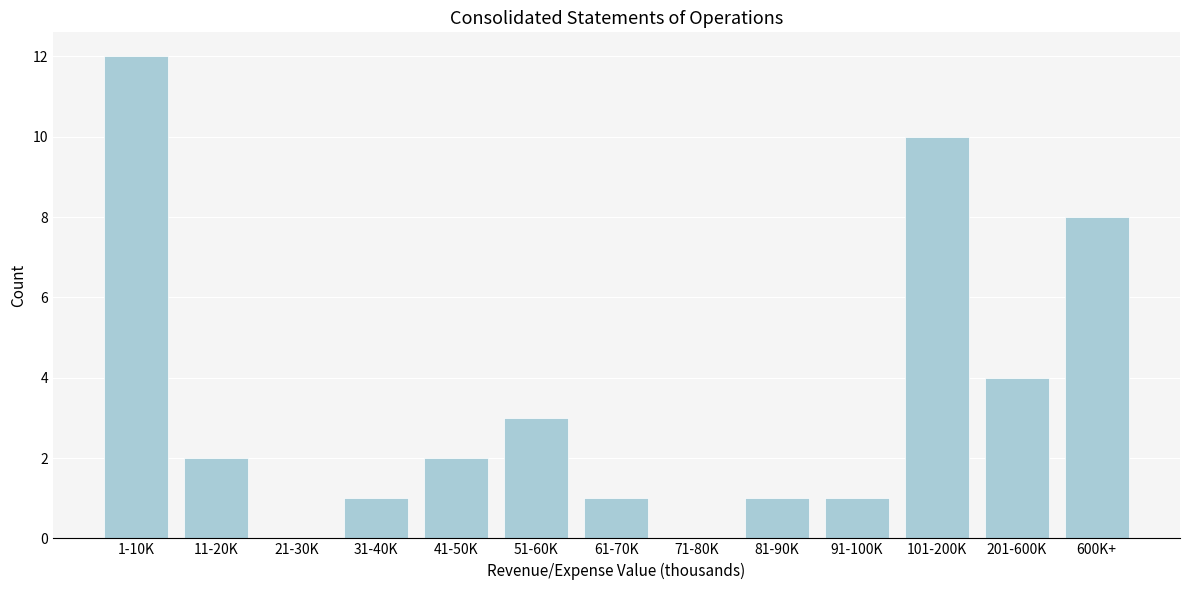

Reading left to right, list all the values displayed in this chart.

1-10K=12	11-20K=2	21-30K=0	31-40K=1	41-50K=2	51-60K=3	61-70K=1	71-80K=0	81-90K=1	91-100K=1	101-200K=10	201-600K=4	600K+=8